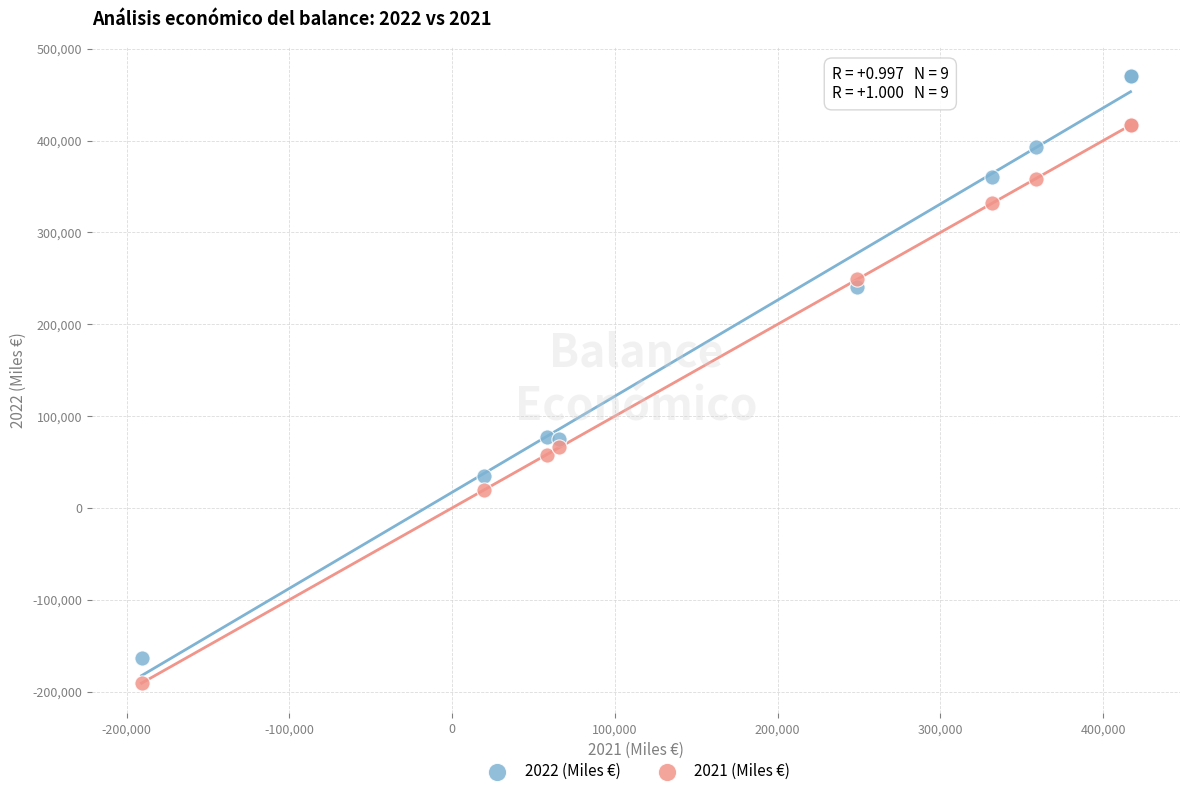

Which series reaches the minimum Y coordinate?

2021 (Miles €)